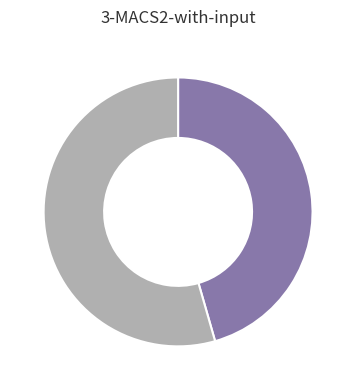

Is there a majority slice in this chart?

Yes